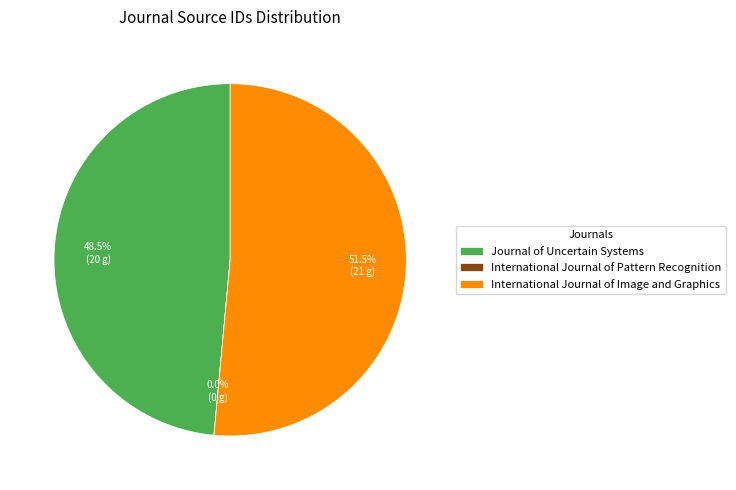

Between Journal of Uncertain Systems and International Journal of Image and Graphics, which is larger?

International Journal of Image and Graphics